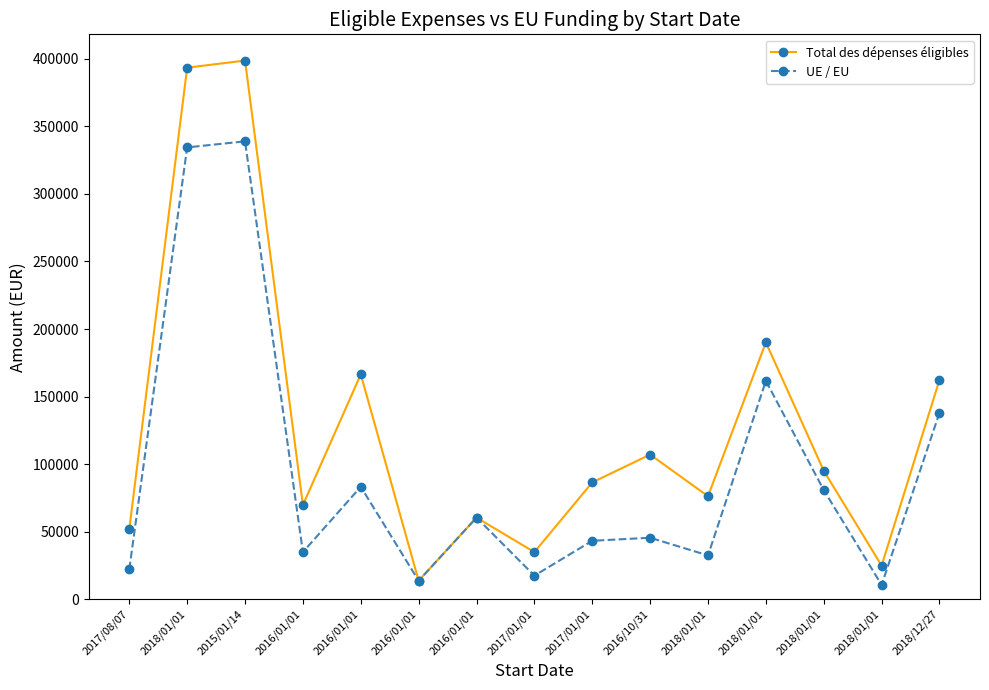

Does the chart have visible grid lines?

No